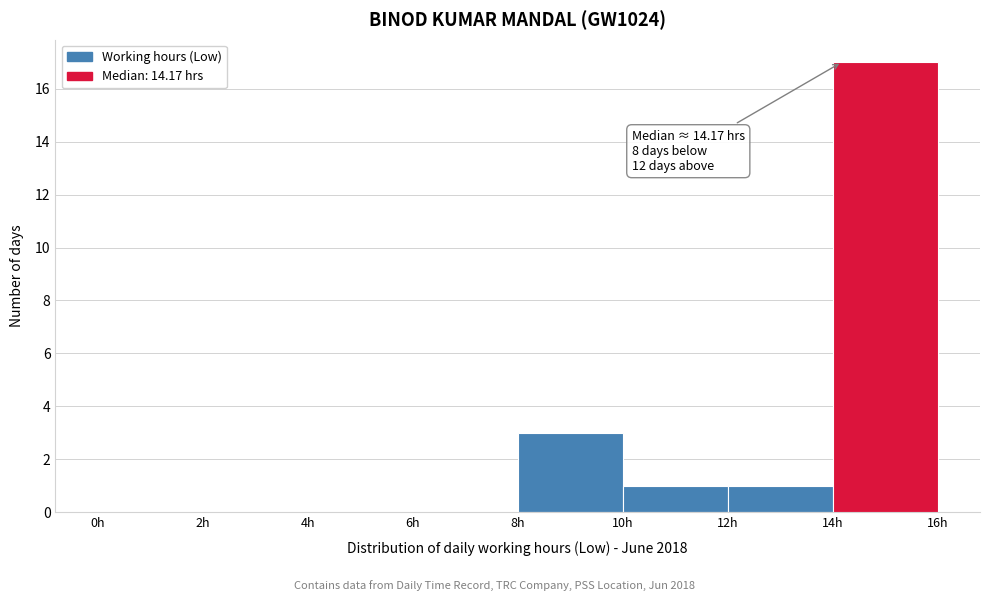

Over which range of the x-axis is the bar tallest?

14 to 16